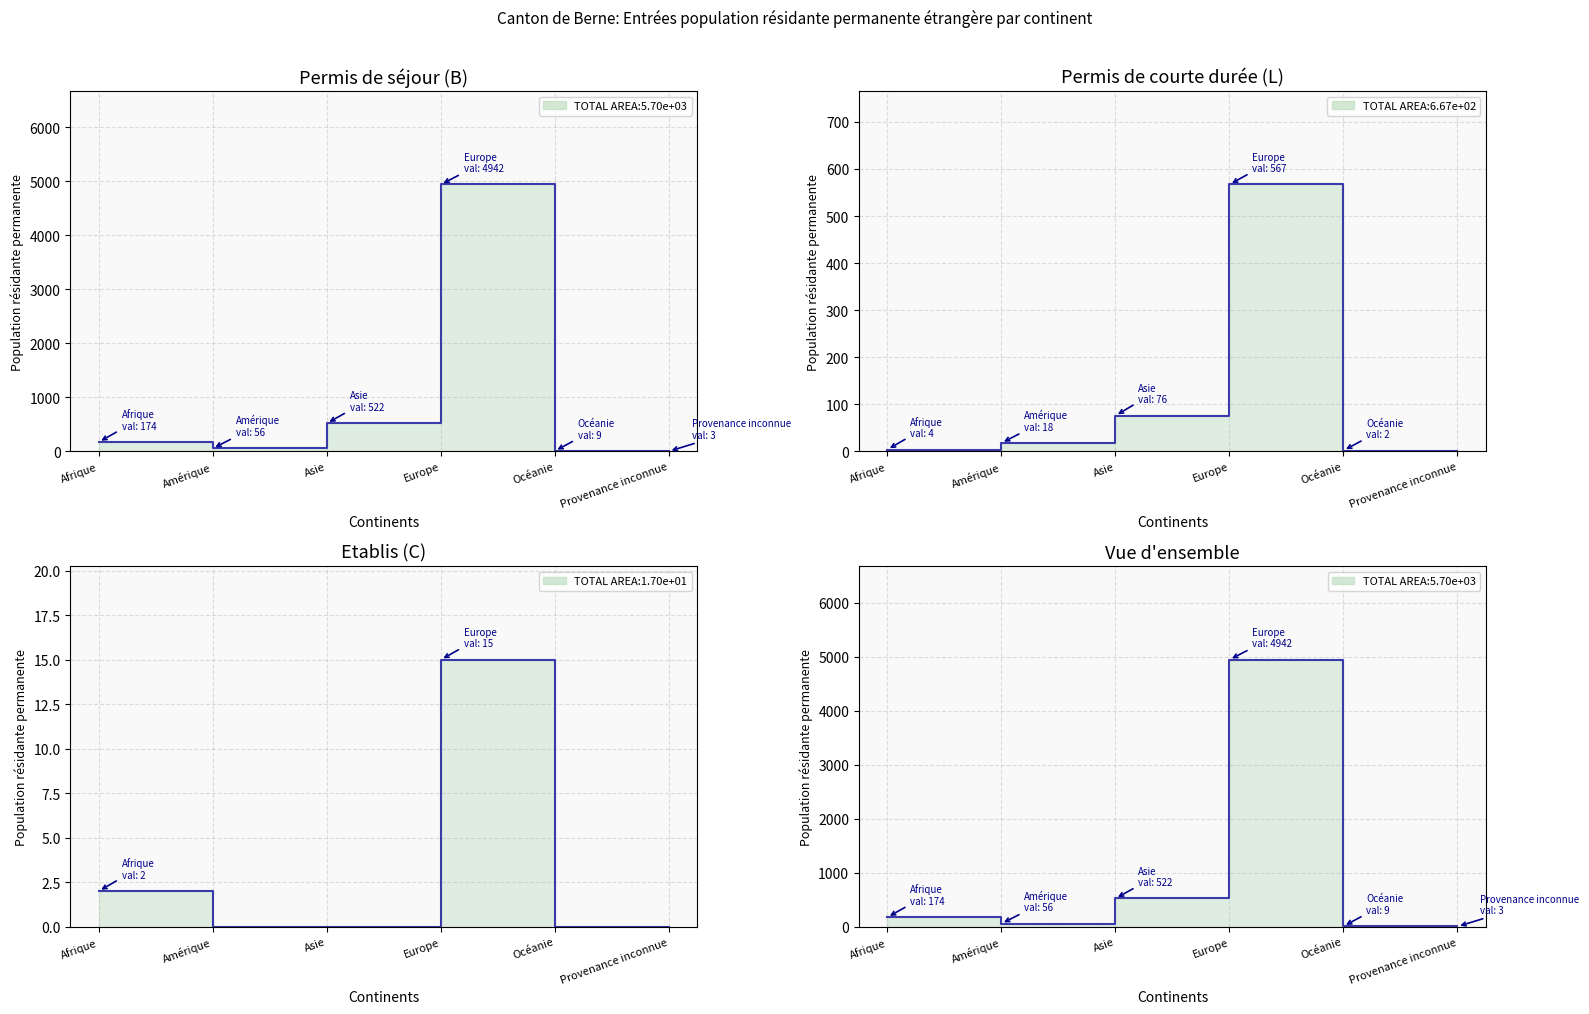

How many data points in Permis de séjour (B) Total are less than 174?

3